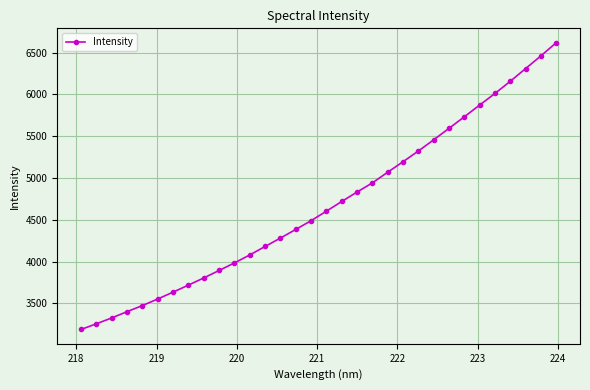

How many data points are less than 4603?

16